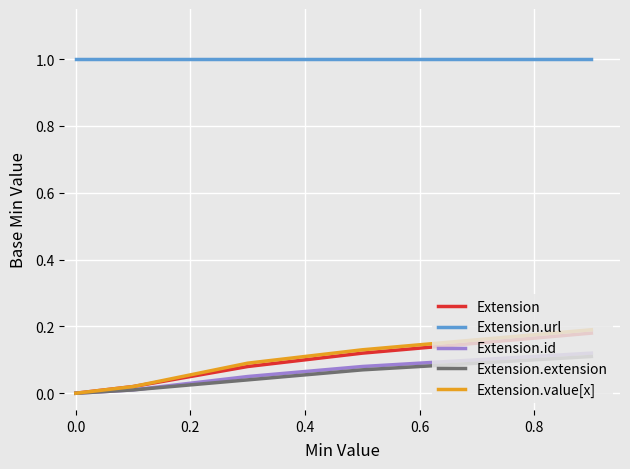

Which series has the largest total across all categories?

Extension.url